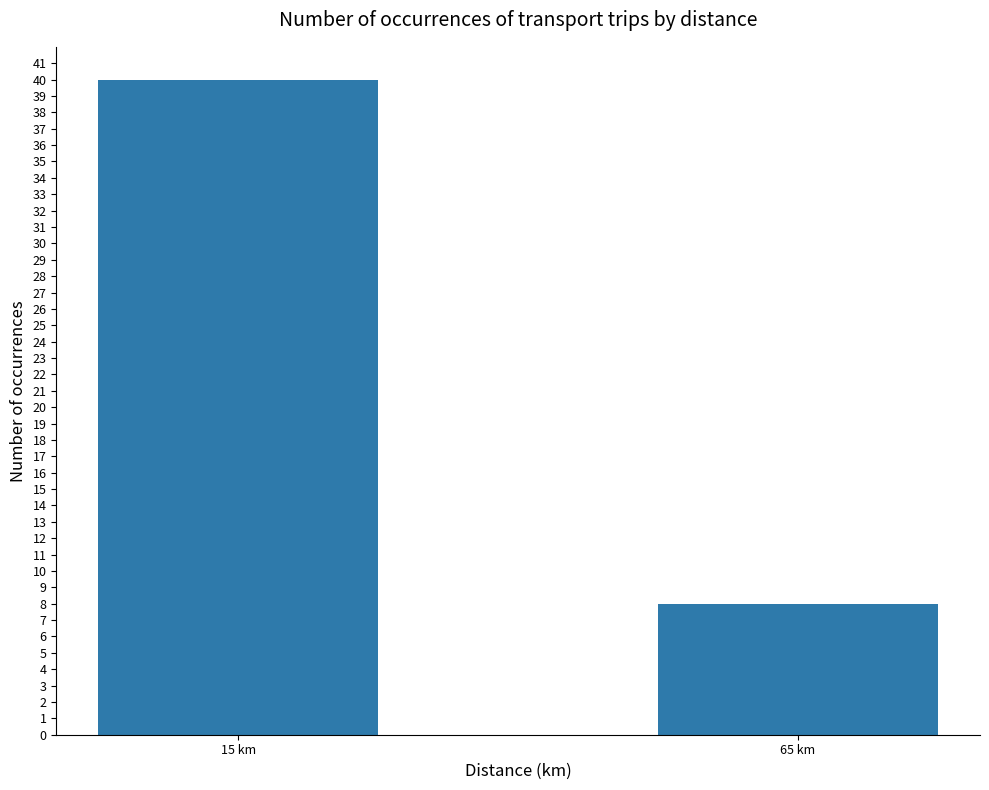

What position from the right is 65 km?

1